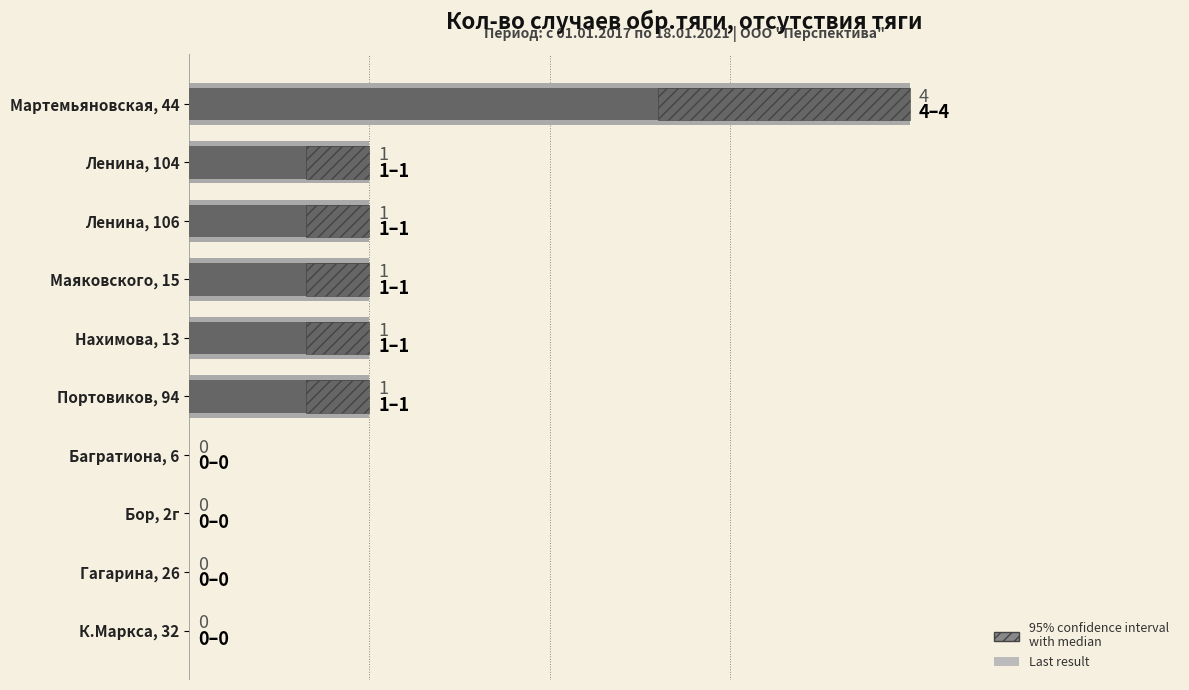

Count the number of values greater than 1.

1